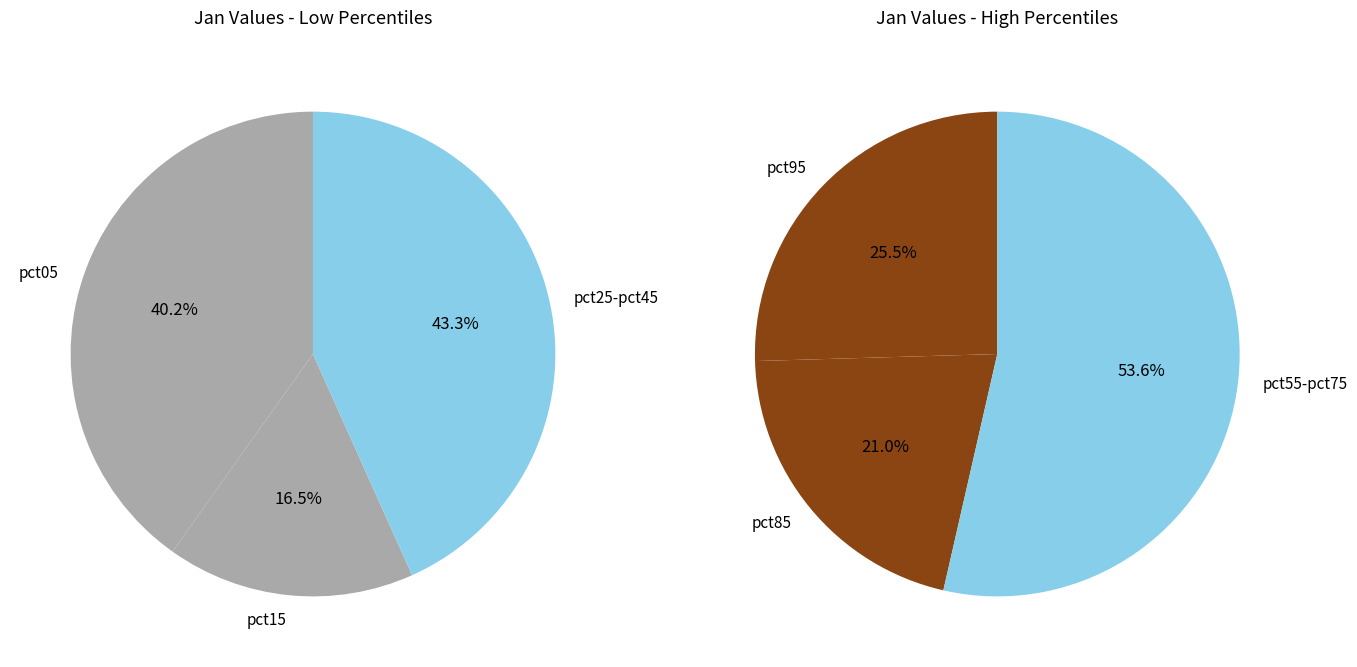

Rank the categories by value from highest to lowest.

pct05, pct95, pct25, pct15, pct35, pct85, pct75, pct65, pct45, pct55